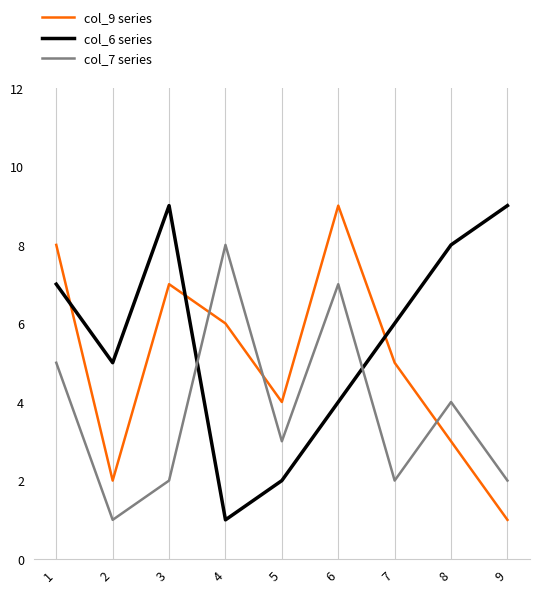

At how many categories does at least one series exceed 2?

9